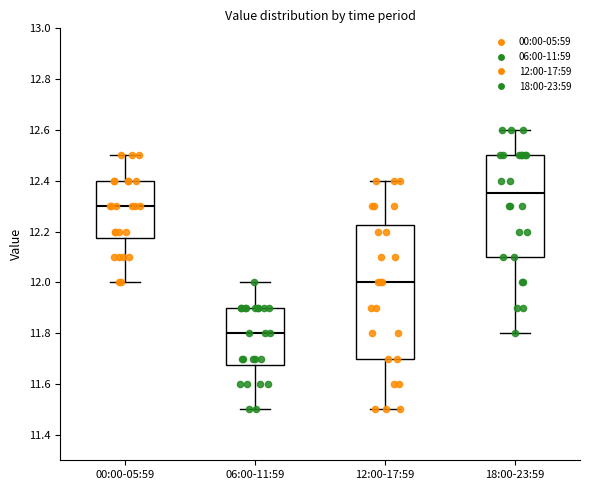

Where does the lower whisker of the box for 12:00-17:59 end on the y-axis? The values are not printed on the chart, so give them approximately, as read against the axis.

11.50